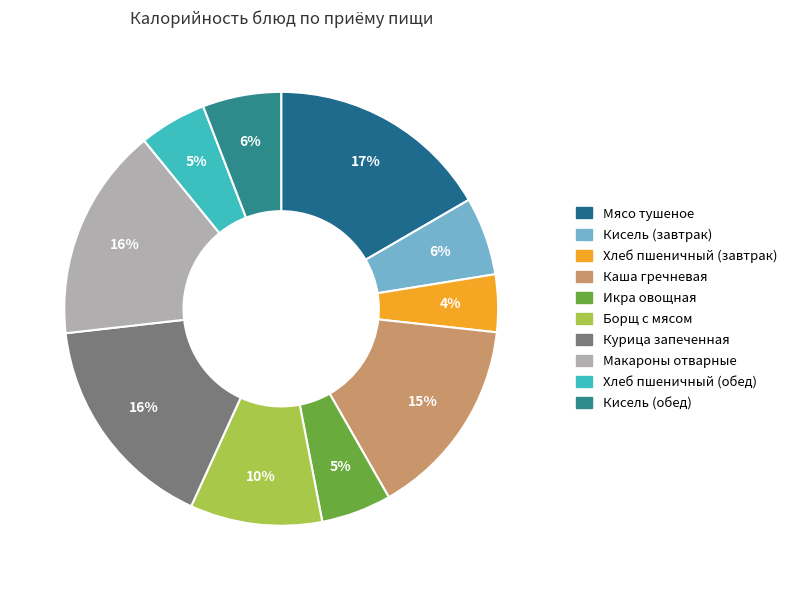

Does any single category account for the majority?

No